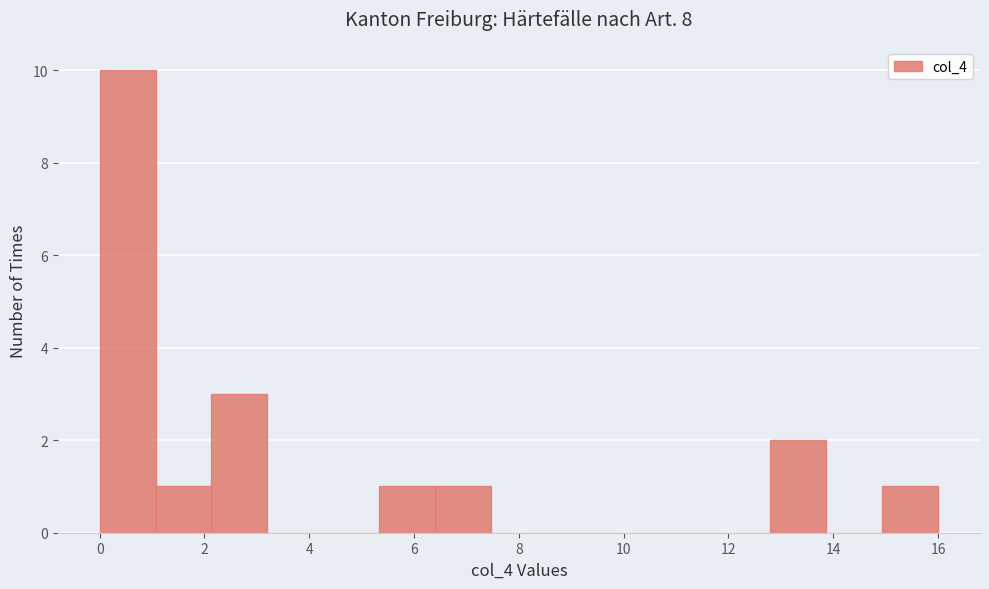

Reading left to right, transcribe this chart: for each bar, give the range it covers on the x-axis and its height. Neither the bar edges nor the heights are printed on the chart, so give them approximately, as read against the axes.

0.0 to 1.0: 10
1.0 to 2.2: 1
2.2 to 3.2: 3
3.2 to 4.2: 0
4.2 to 5.4: 0
5.4 to 6.4: 1
6.4 to 7.4: 1
7.4 to 8.6: 0
8.6 to 9.6: 0
9.6 to 10.6: 0
10.6 to 11.8: 0
11.8 to 12.8: 0
12.8 to 13.8: 2
13.8 to 15.0: 0
15.0 to 16.0: 1